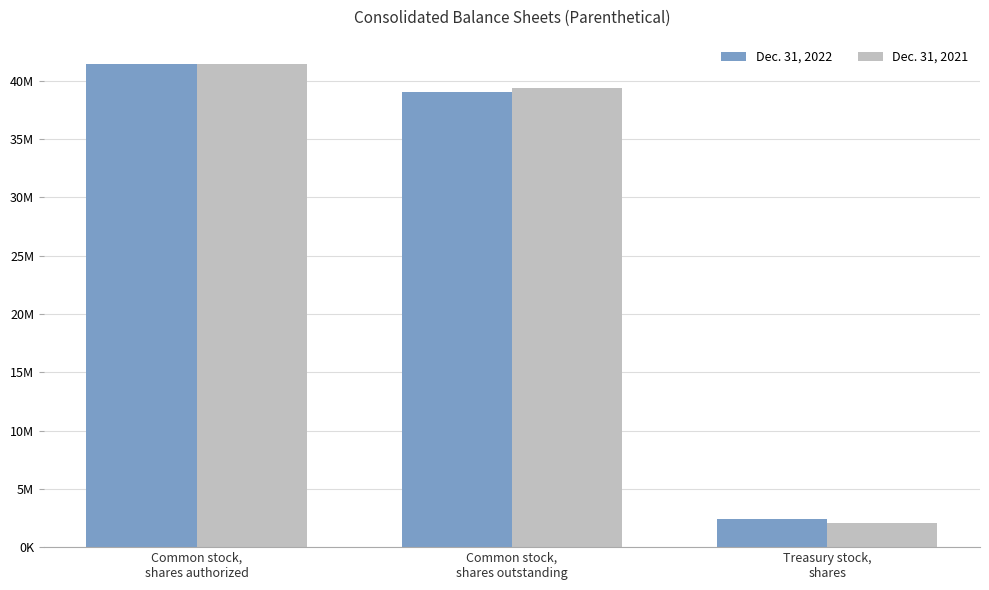

What is the sum of the Dec. 31, 2022 values at Treasury stock,
shares and Common stock,
shares outstanding?

41449444